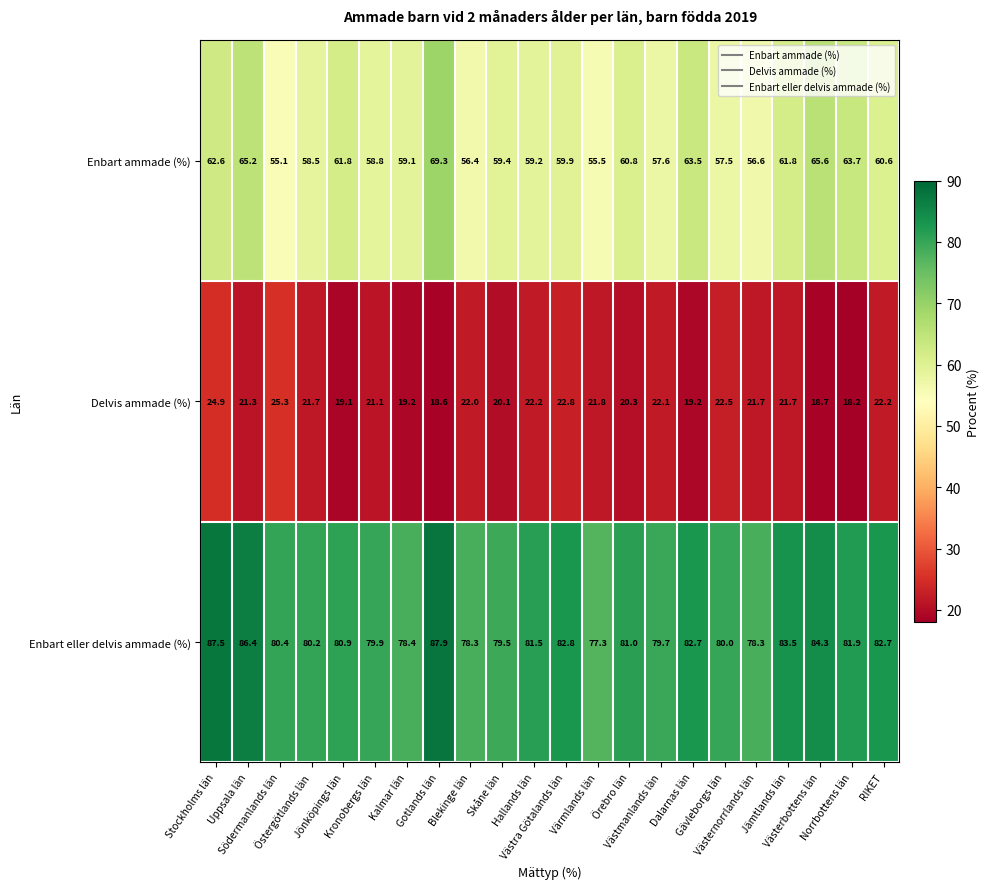

What is the average value of the Enbart ammade (%) series?

60.4